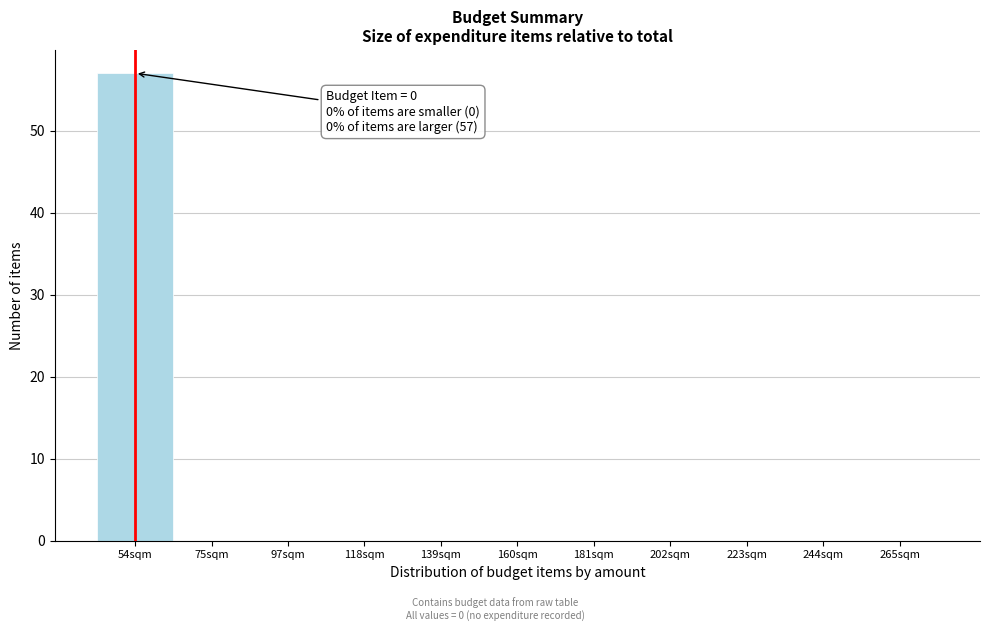

Reading left to right, transcribe all the data shown in this chart.

54sqm=57	75sqm=0	97sqm=0	118sqm=0	139sqm=0	160sqm=0	181sqm=0	202sqm=0	223sqm=0	244sqm=0	265sqm=0